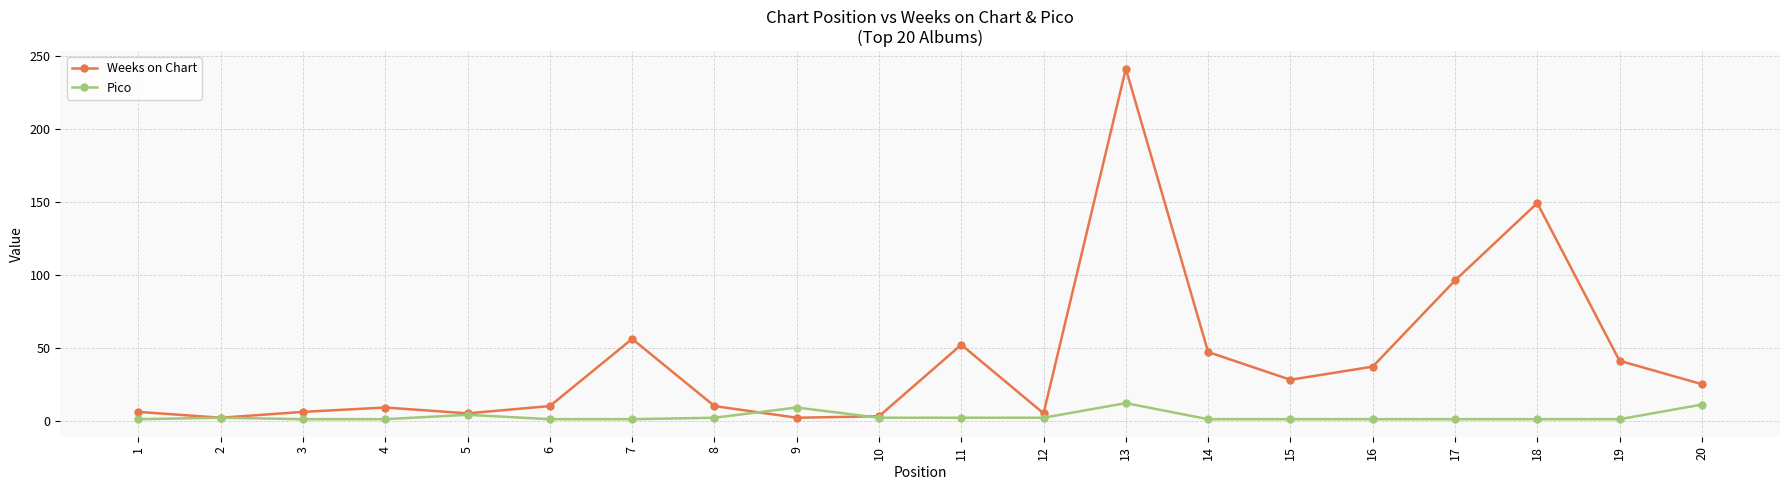

Rank the series by their maximum value, from highest to lowest.

Weeks on Chart, Pico